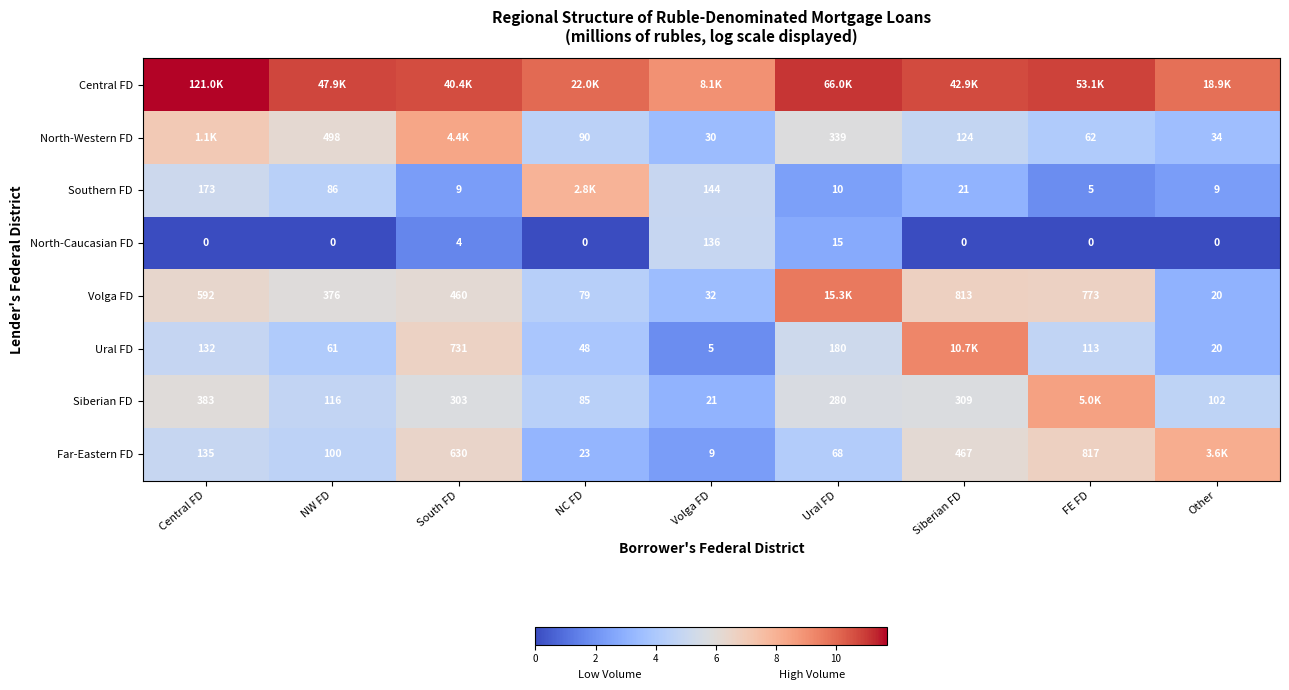

Where is North-Caucasian FD nearest to the value 68?

Ural FD